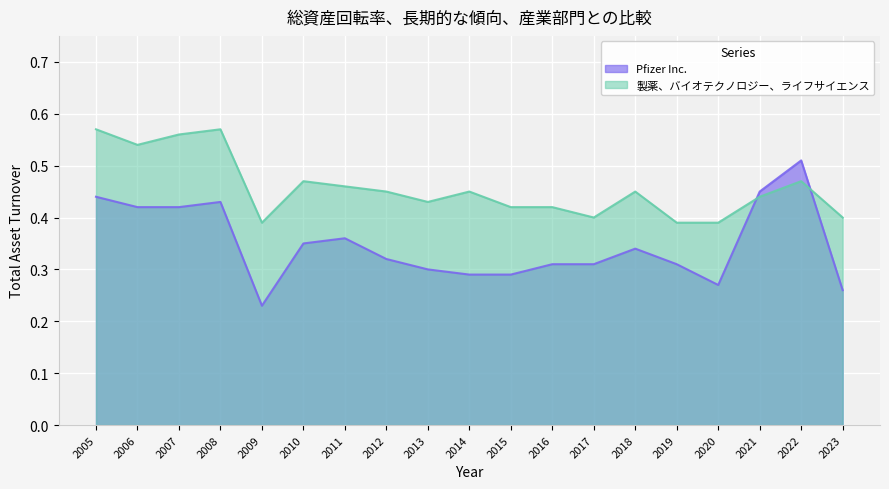

Which series has the widest spread of values?

Pfizer Inc.